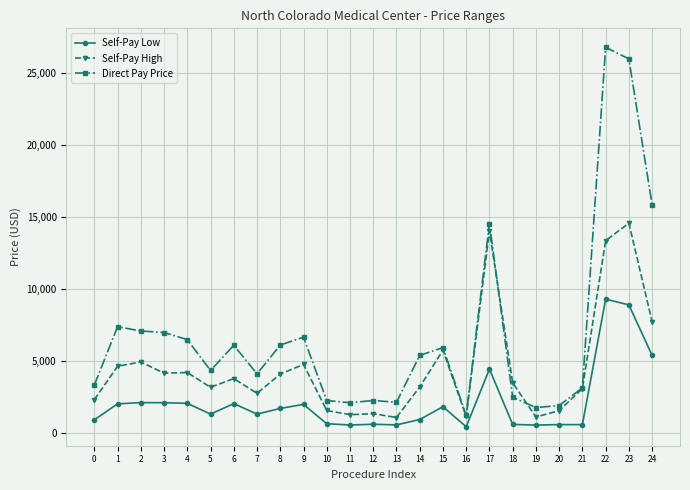

Between 4 and 21, which series saw the biggest shift?

Direct Pay Price